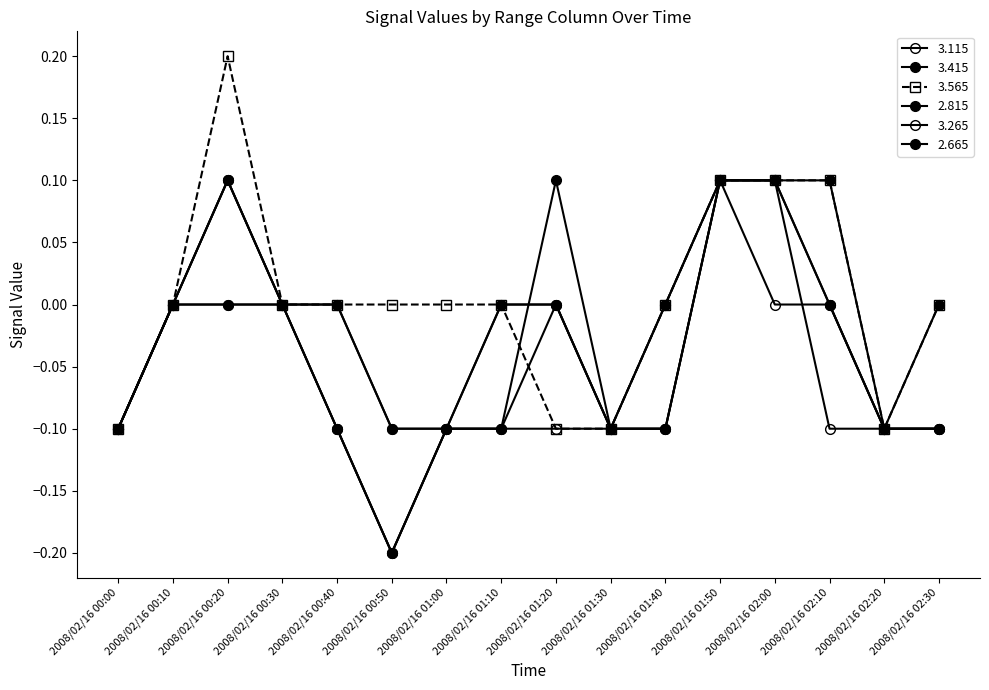

Does the chart have visible grid lines?

No